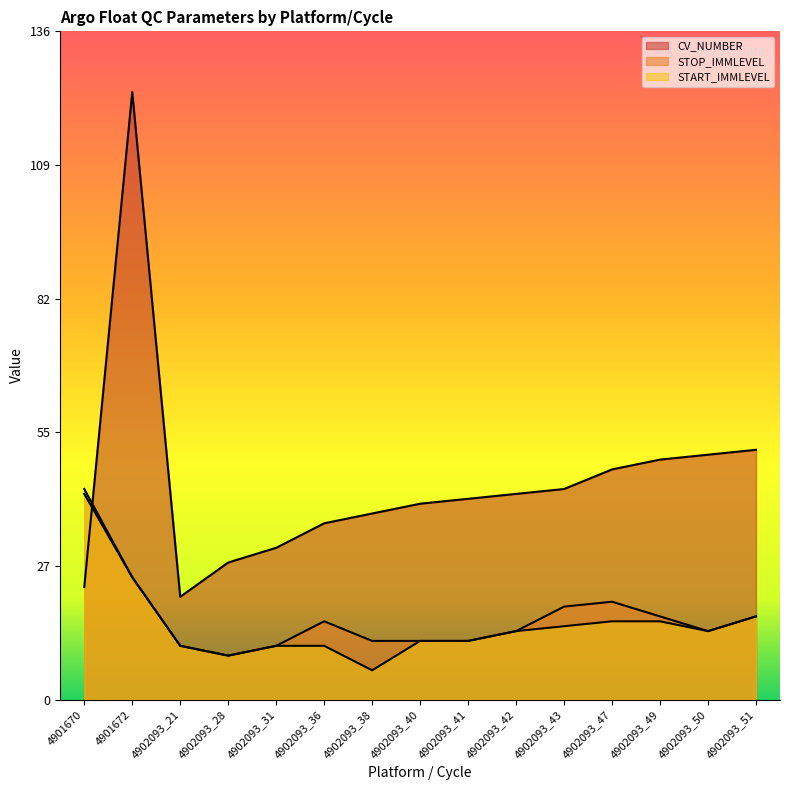

What is the value of the STOP_IMMLEVEL point at the 9th from the left?

12